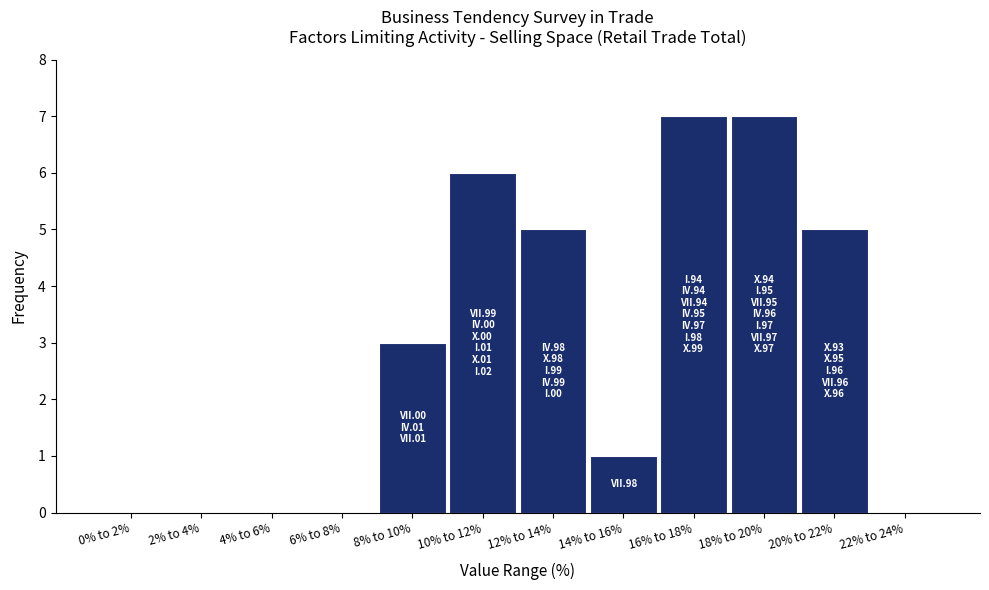

Reading left to right, extract all data points from this chart.

0% to 2%=0	2% to 4%=0	4% to 6%=0	6% to 8%=0	8% to 10%=3	10% to 12%=6	12% to 14%=5	14% to 16%=1	16% to 18%=7	18% to 20%=7	20% to 22%=5	22% to 24%=0